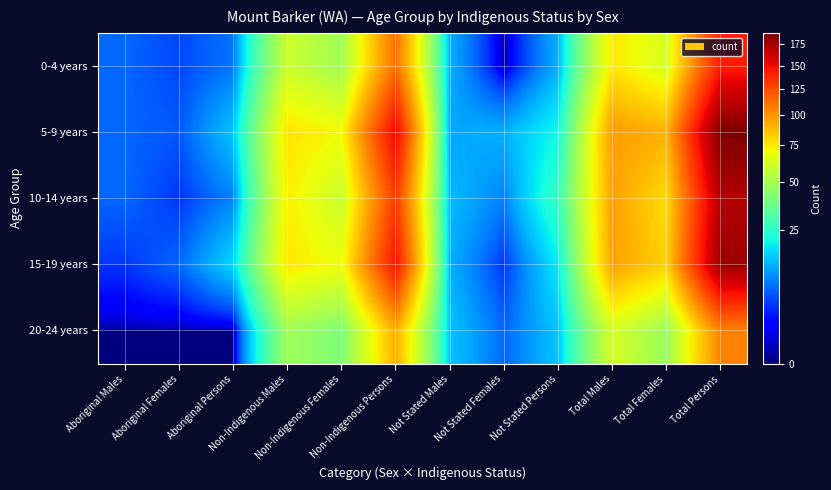

How many series are shown in this chart?

5